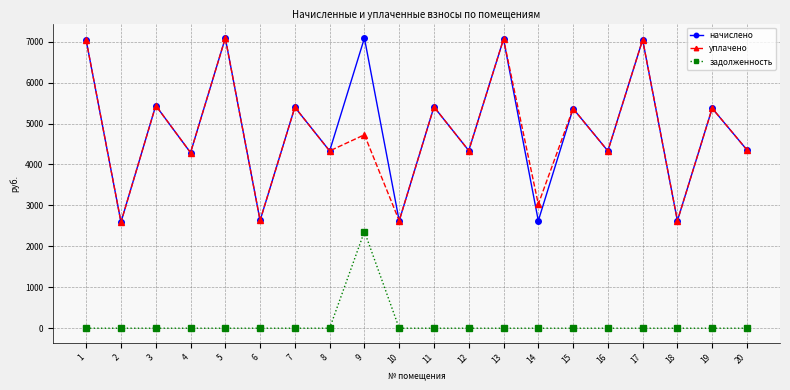

Where is the first local maximum for уплачено?

3